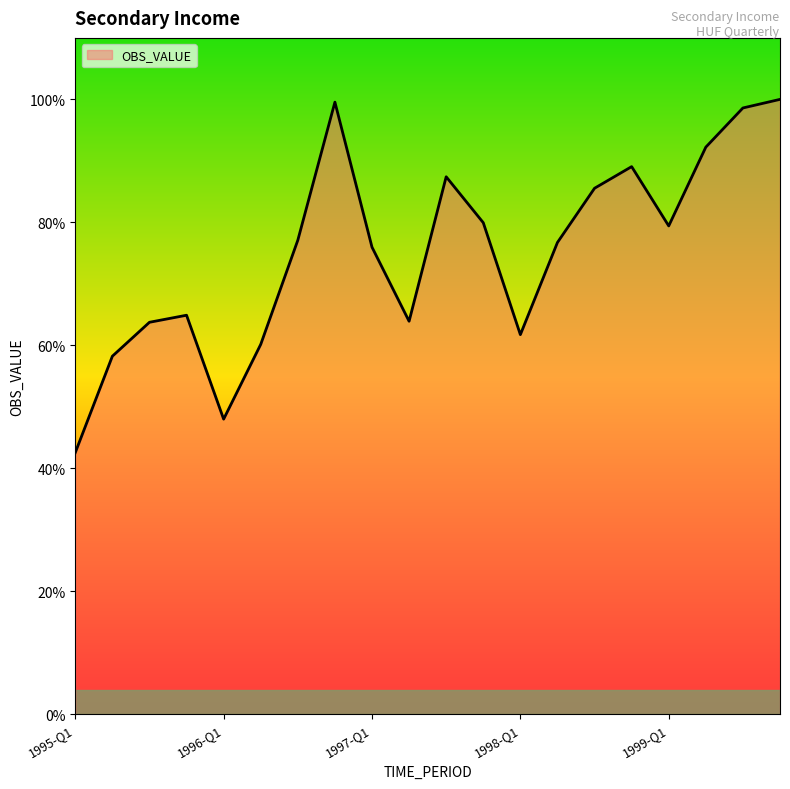

Where does the data first go above 18366?

1996-Q3